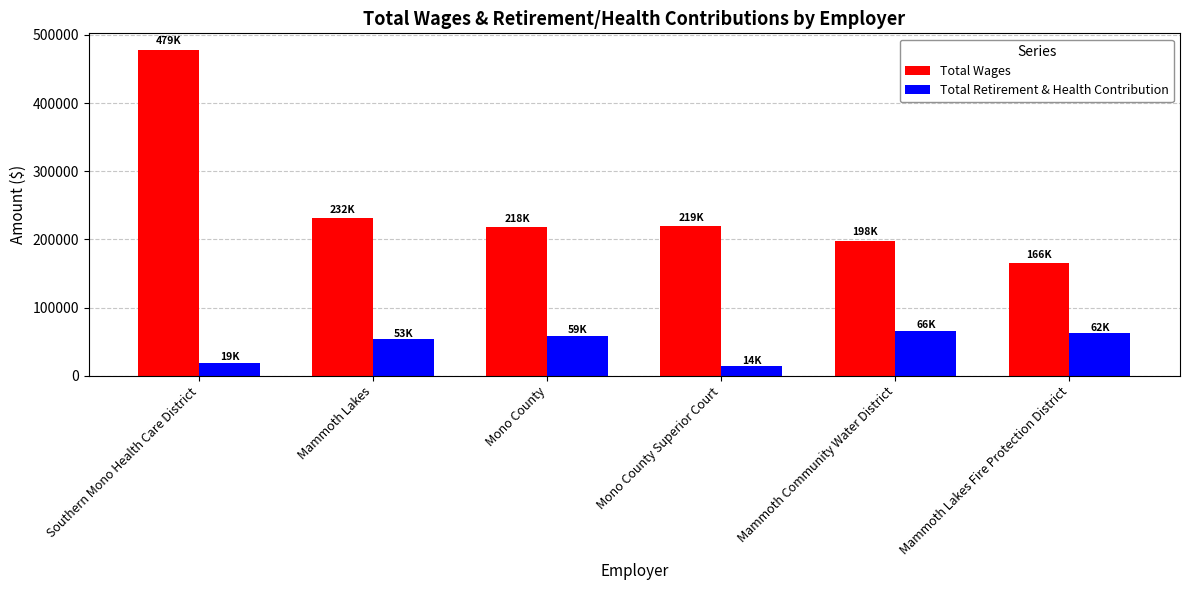

At which label does Total Wages reach its peak?

Southern Mono Health Care District